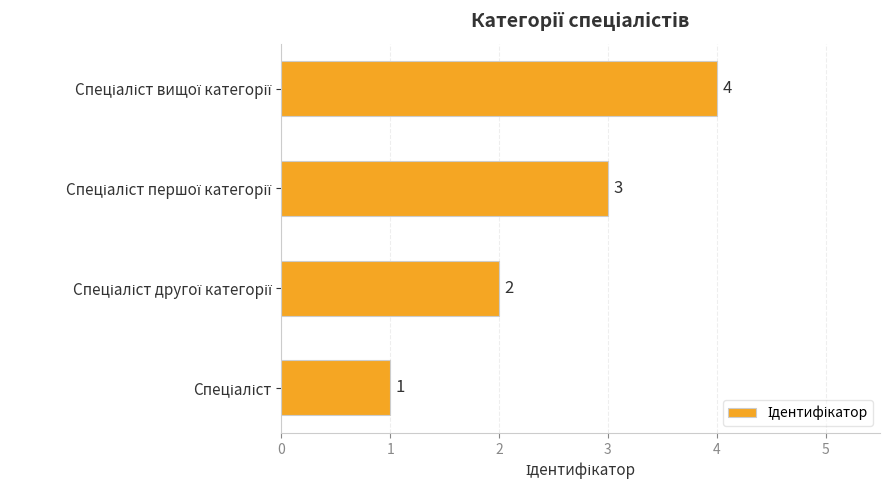

What is the greatest value displayed?

4